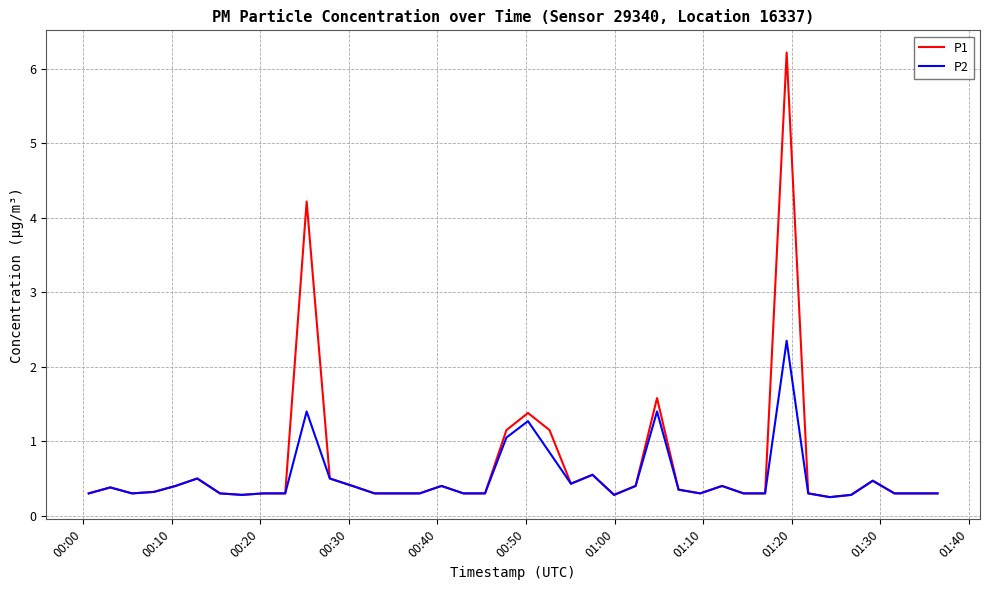

Which series has the widest spread of values?

P1